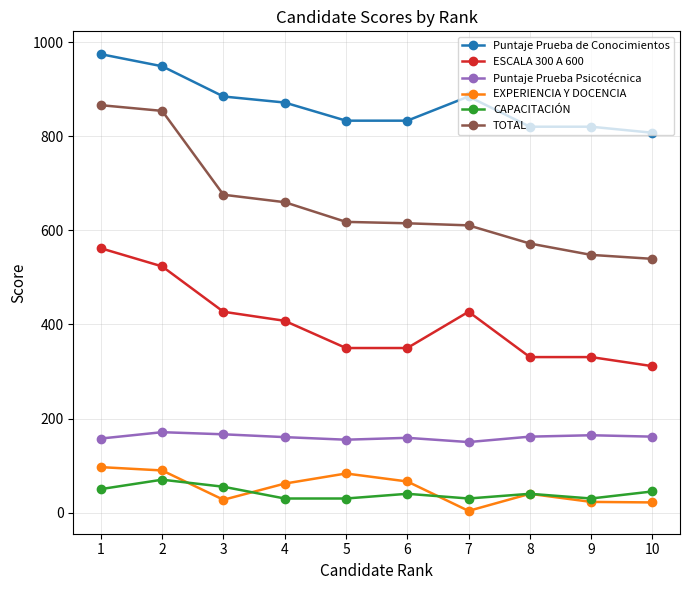

Rank the series at 5 from lowest to highest value.

CAPACITACIÓN, EXPERIENCIA Y DOCENCIA, Puntaje Prueba Psicotécnica, ESCALA 300 A 600, TOTAL, Puntaje Prueba de Conocimientos